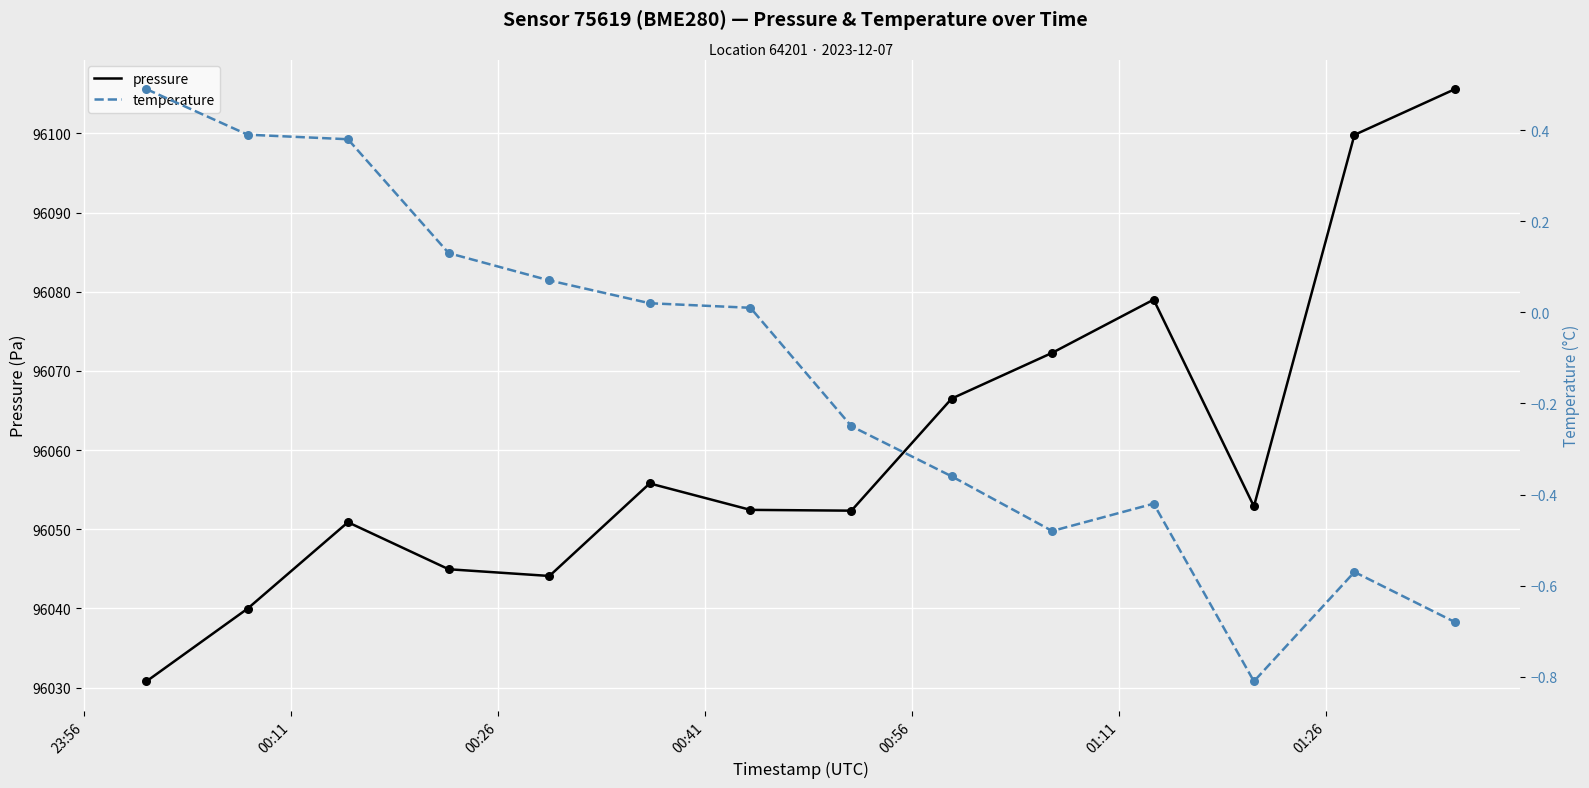

Which series has the largest total across all categories?

pressure